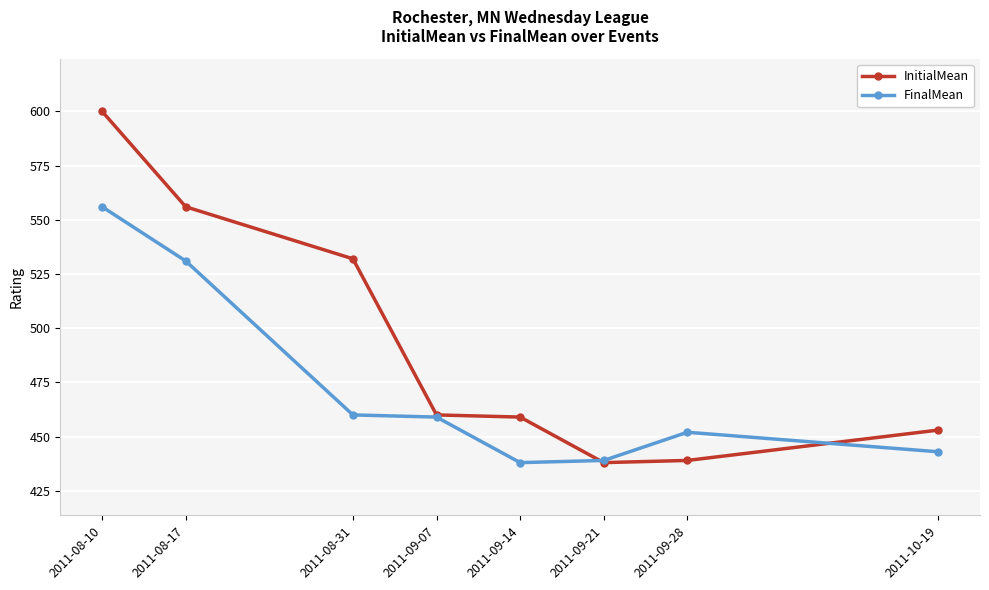

Reading left to right, transcribe all the data shown in this chart.

InitialMean: 2011-08-10=600	2011-08-17=556	2011-08-31=532	2011-09-07=460	2011-09-14=459	2011-09-21=438	2011-09-28=439	2011-10-19=453
FinalMean: 2011-08-10=556	2011-08-17=531	2011-08-31=460	2011-09-07=459	2011-09-14=438	2011-09-21=439	2011-09-28=452	2011-10-19=443